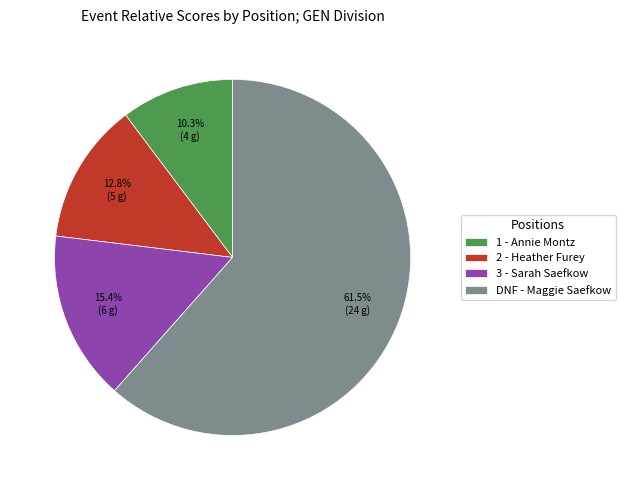

What is the largest slice in the pie chart?

DNF